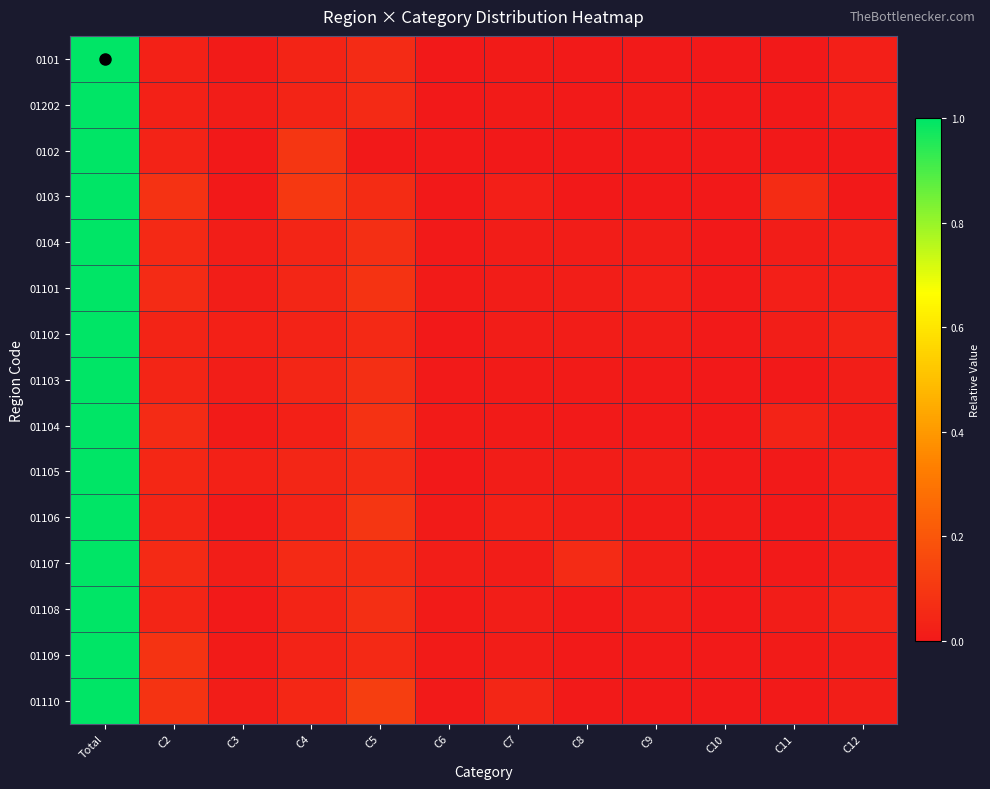

Reading left to right, transcribe all the data shown in this chart.

0101: Total=1.0	C2=0.0	C3=0.0	C4=0.0	C5=0.1	C6=0.0	C7=0.0	C8=0.0	C9=0.0	C10=0.0	C11=0.0	C12=0.0
01202: Total=1.0	C2=0.0	C3=0.0	C4=0.0	C5=0.1	C6=0.0	C7=0.0	C8=0.0	C9=0.0	C10=0.0	C11=0.0	C12=0.0
0102: Total=1.0	C2=0.0	C3=0.0	C4=0.1	C5=0.0	C6=0.0	C7=0.0	C8=0.0	C9=0.0	C10=0.0	C11=0.0	C12=0.0
0103: Total=1.0	C2=0.1	C3=0.0	C4=0.1	C5=0.1	C6=0.0	C7=0.0	C8=0.0	C9=0.0	C10=0.0	C11=0.1	C12=0.0
0104: Total=1.0	C2=0.1	C3=0.0	C4=0.0	C5=0.1	C6=0.0	C7=0.0	C8=0.0	C9=0.0	C10=0.0	C11=0.0	C12=0.0
01101: Total=1.0	C2=0.1	C3=0.0	C4=0.0	C5=0.1	C6=0.0	C7=0.0	C8=0.0	C9=0.0	C10=0.0	C11=0.0	C12=0.0
01102: Total=1.0	C2=0.0	C3=0.0	C4=0.0	C5=0.1	C6=0.0	C7=0.0	C8=0.0	C9=0.0	C10=0.0	C11=0.0	C12=0.0
01103: Total=1.0	C2=0.0	C3=0.0	C4=0.0	C5=0.1	C6=0.0	C7=0.0	C8=0.0	C9=0.0	C10=0.0	C11=0.0	C12=0.0
01104: Total=1.0	C2=0.1	C3=0.0	C4=0.0	C5=0.1	C6=0.0	C7=0.0	C8=0.0	C9=0.0	C10=0.0	C11=0.0	C12=0.0
01105: Total=1.0	C2=0.0	C3=0.0	C4=0.0	C5=0.1	C6=0.0	C7=0.0	C8=0.0	C9=0.0	C10=0.0	C11=0.0	C12=0.0
01106: Total=1.0	C2=0.0	C3=0.0	C4=0.0	C5=0.1	C6=0.0	C7=0.0	C8=0.0	C9=0.0	C10=0.0	C11=0.0	C12=0.0
01107: Total=1.0	C2=0.1	C3=0.0	C4=0.1	C5=0.1	C6=0.0	C7=0.0	C8=0.1	C9=0.0	C10=0.0	C11=0.0	C12=0.0
01108: Total=1.0	C2=0.0	C3=0.0	C4=0.0	C5=0.1	C6=0.0	C7=0.0	C8=0.0	C9=0.0	C10=0.0	C11=0.0	C12=0.0
01109: Total=1.0	C2=0.1	C3=0.0	C4=0.0	C5=0.1	C6=0.0	C7=0.0	C8=0.0	C9=0.0	C10=0.0	C11=0.0	C12=0.0
01110: Total=1.0	C2=0.1	C3=0.0	C4=0.0	C5=0.1	C6=0.0	C7=0.0	C8=0.0	C9=0.0	C10=0.0	C11=0.0	C12=0.0